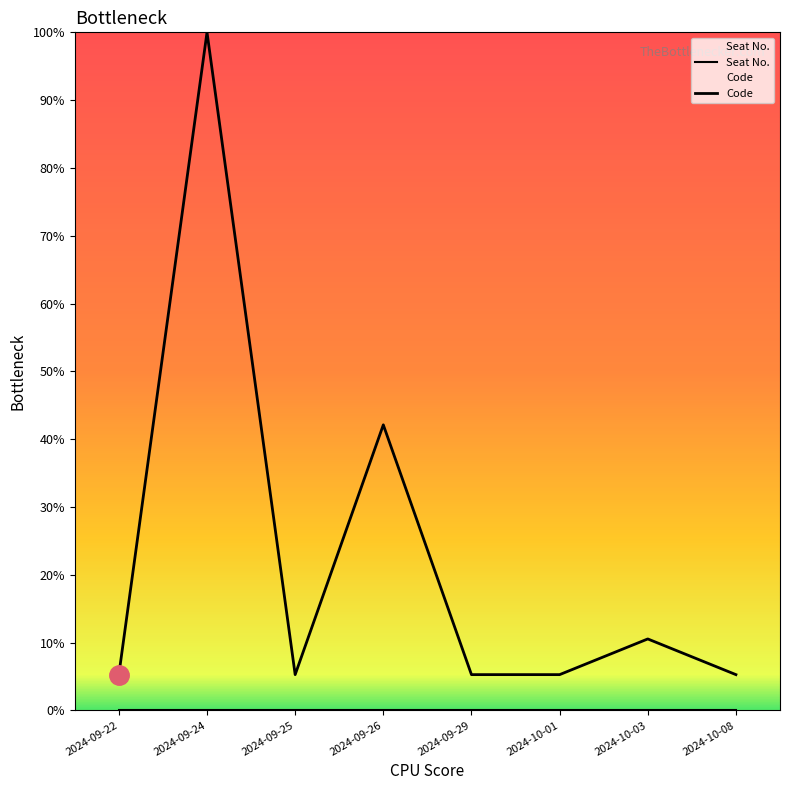

At which category does Code reach its first local valley?

2024-09-25